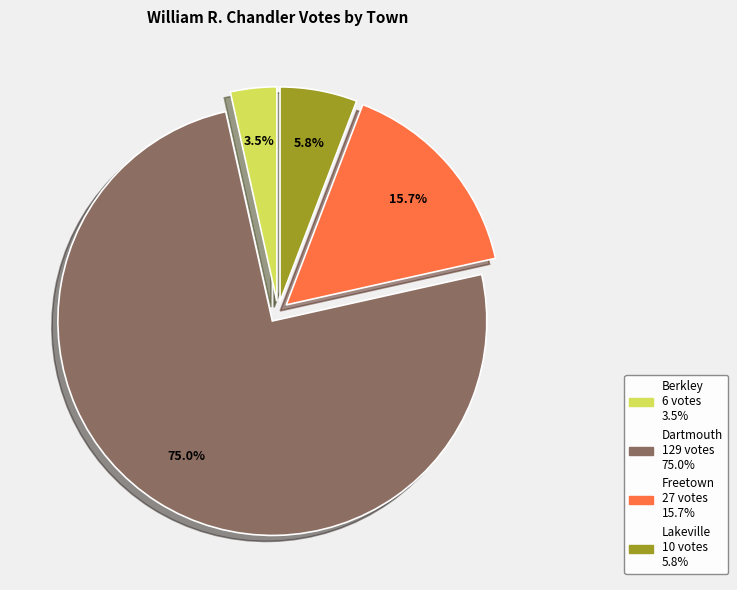

Is there any slice that represents more than half of the pie?

Yes